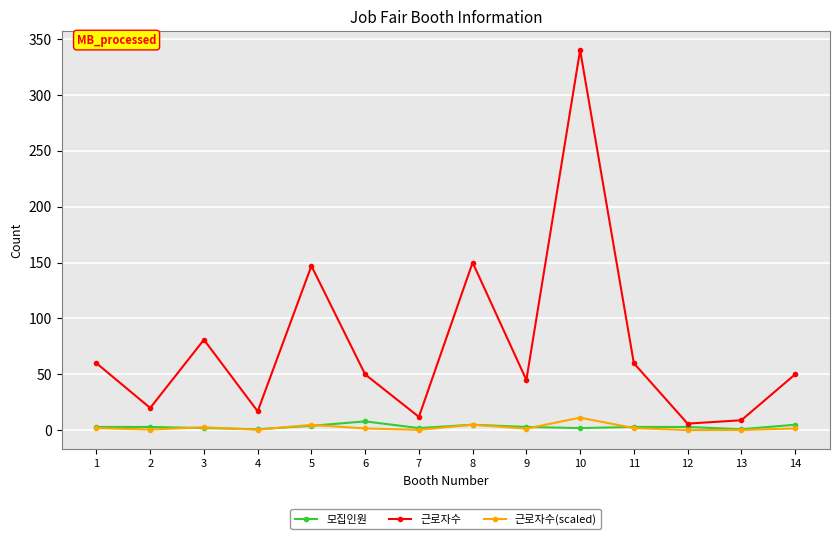

At which category is the sum across all series the highest?

10